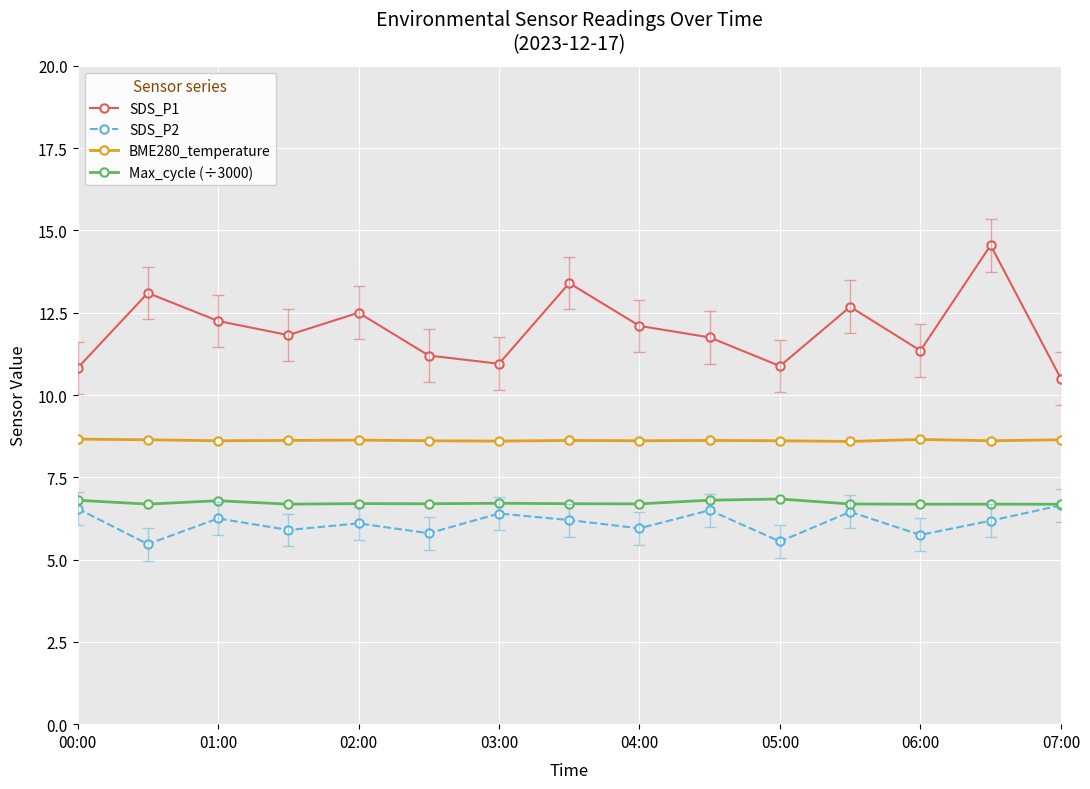

True or false: BME280_temperature and SDS_P2 cross at least once.

False